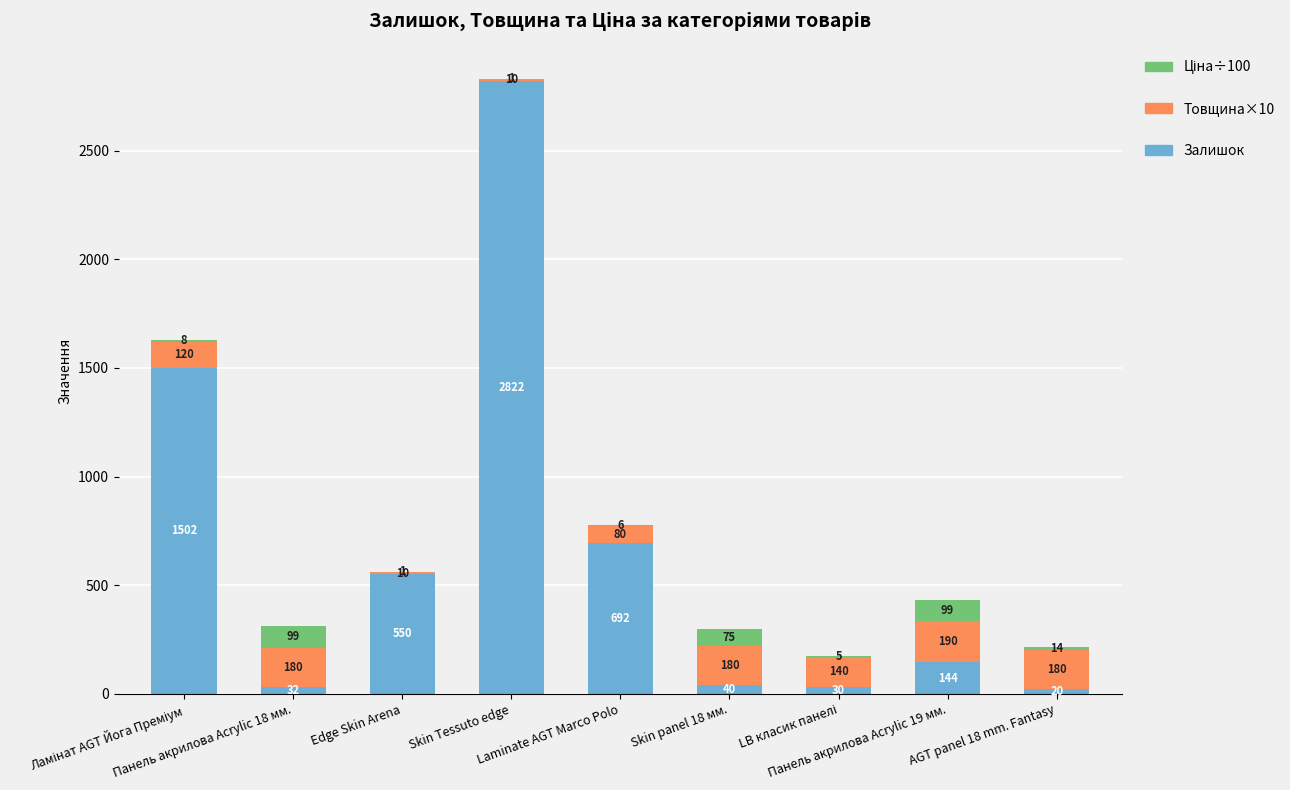

What is the average value of the Залишок series?

648.0